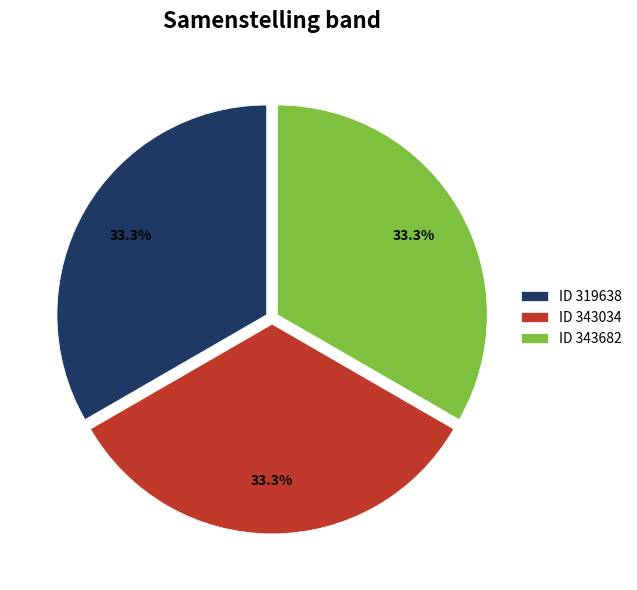

Count the number of slices in the pie.

3